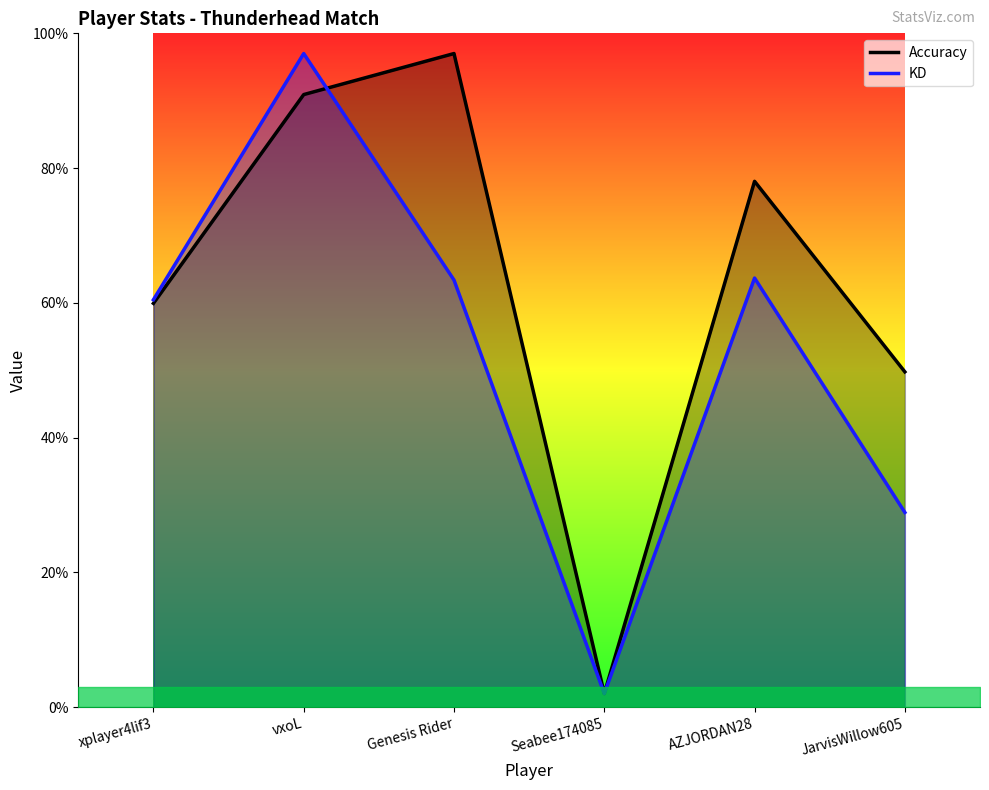

Which category has the lowest value in the Accuracy series?

Seabee174085